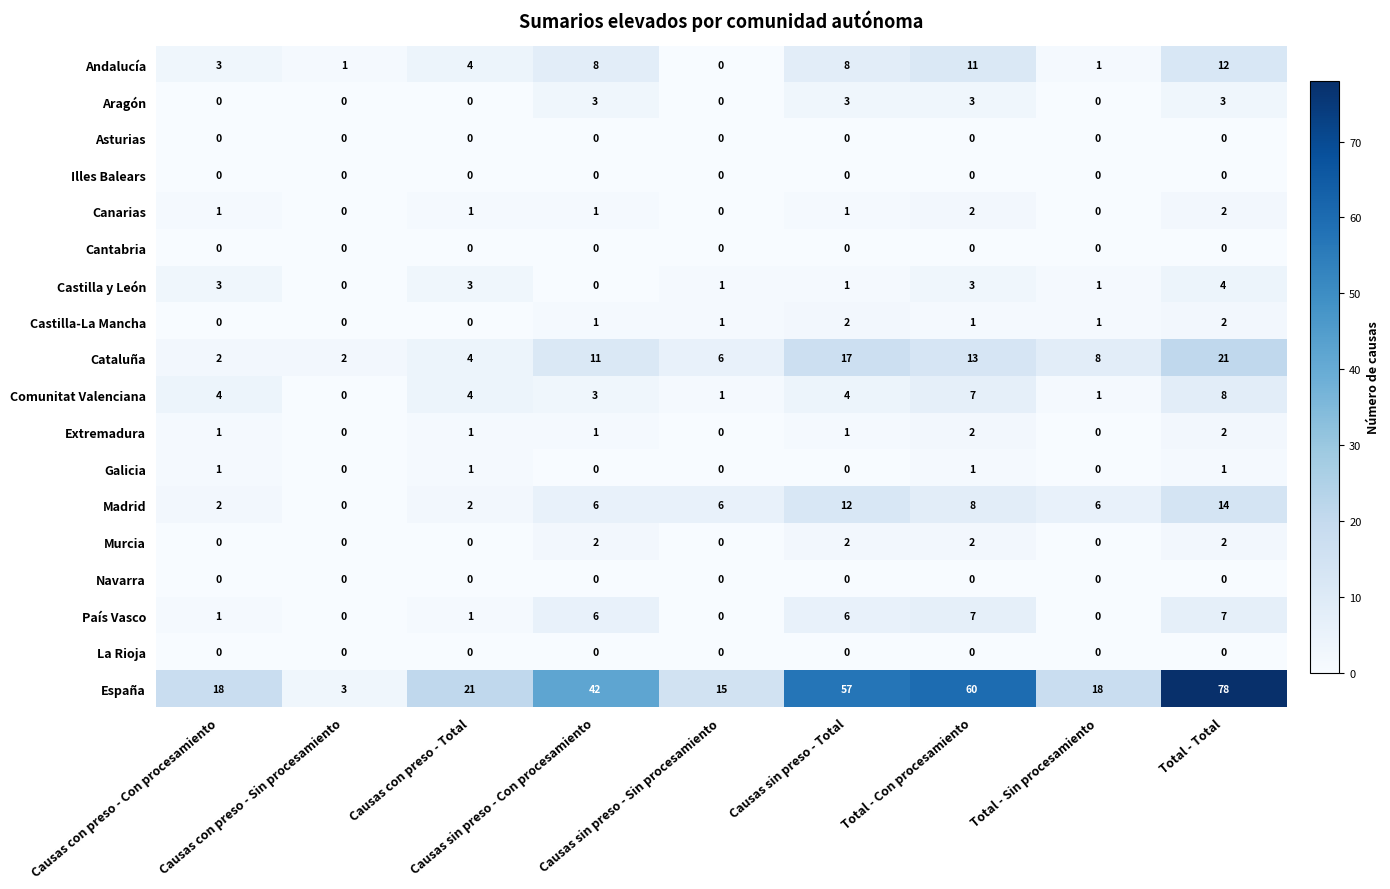

Which series has the largest range (max minus min)?

España